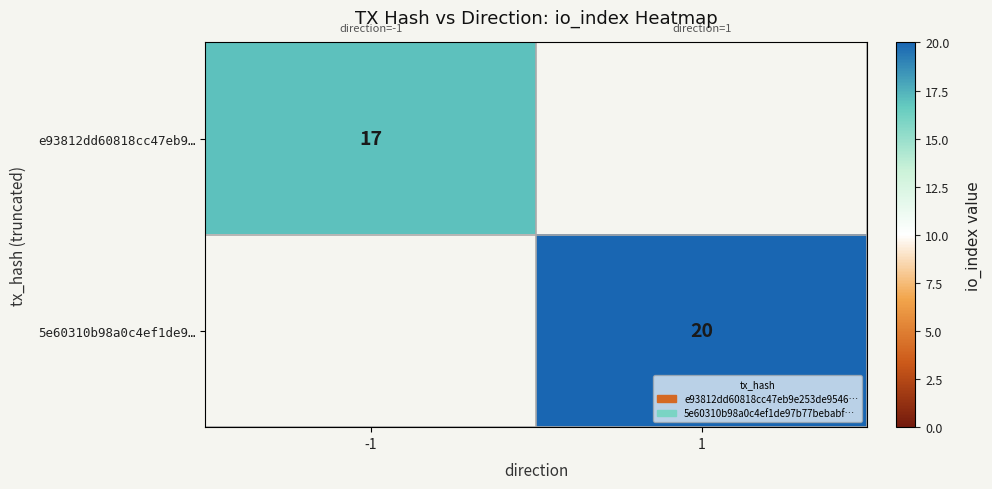

True or false: 5e60310b98a0c4ef1de9… has a value of 27 at 1.

False